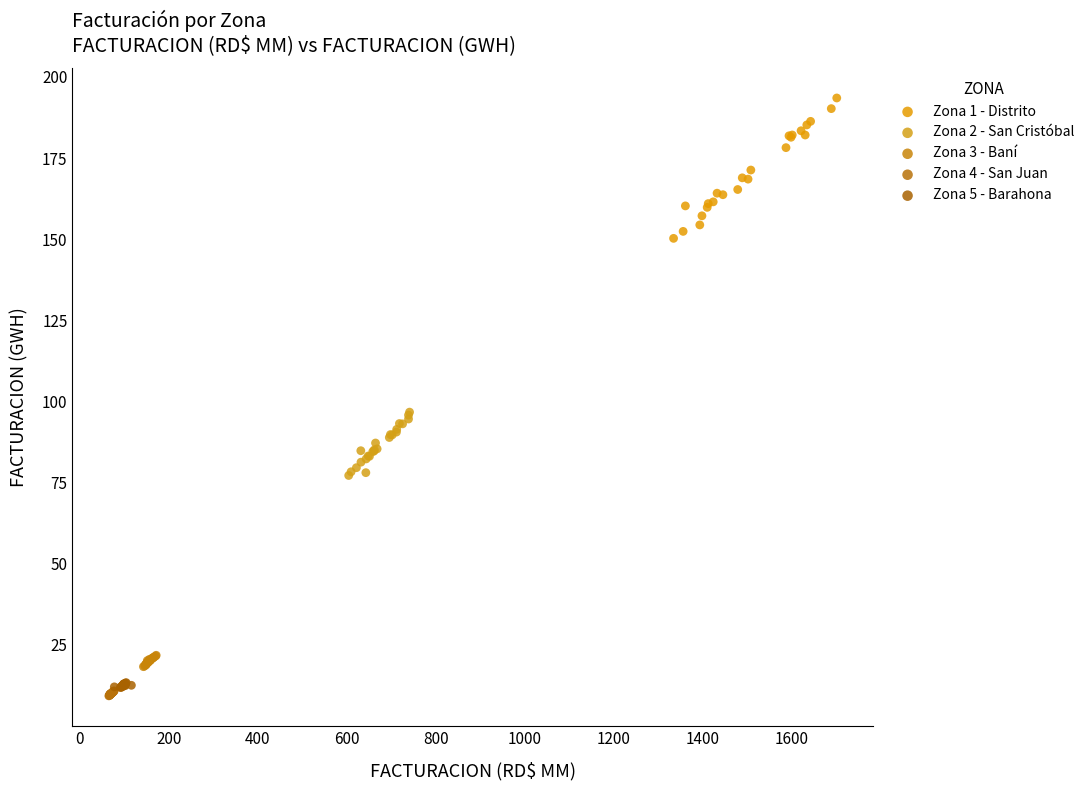

Which series has the widest spread of Y values?

Zona 1 - Distrito